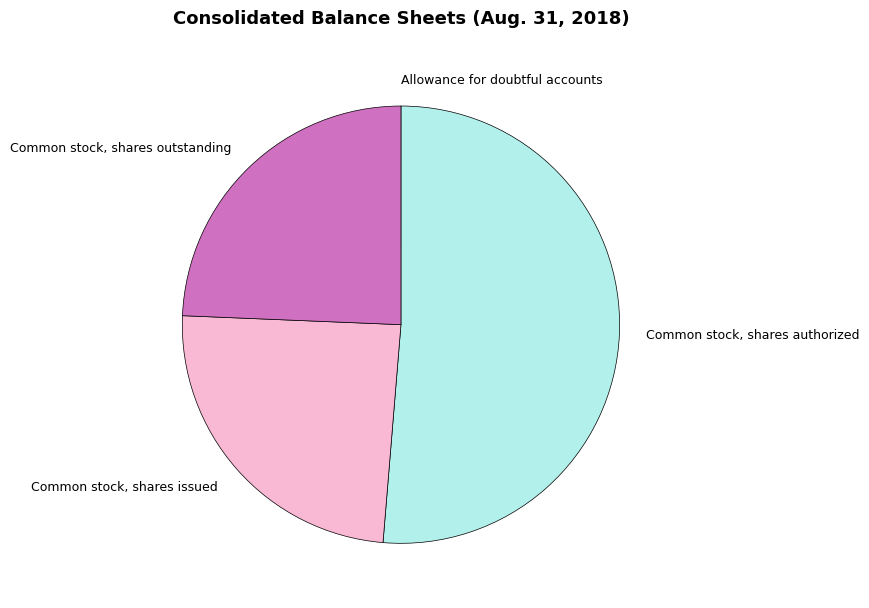

What is the ratio of the value at Common stock, shares outstanding to the value at Common stock, shares authorized?

0.5